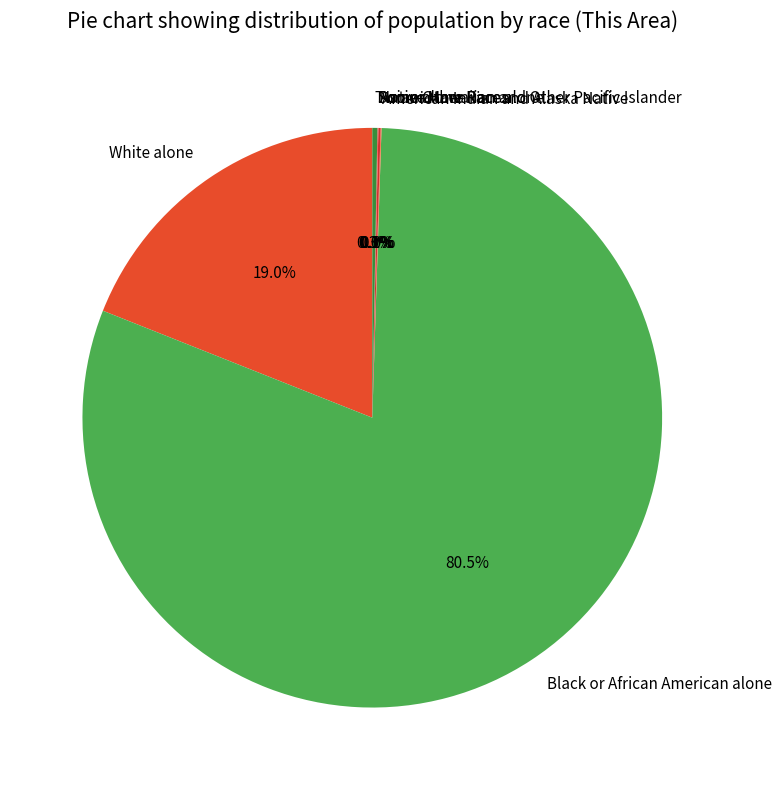

Which category has the biggest portion of the pie?

Black or African American alone